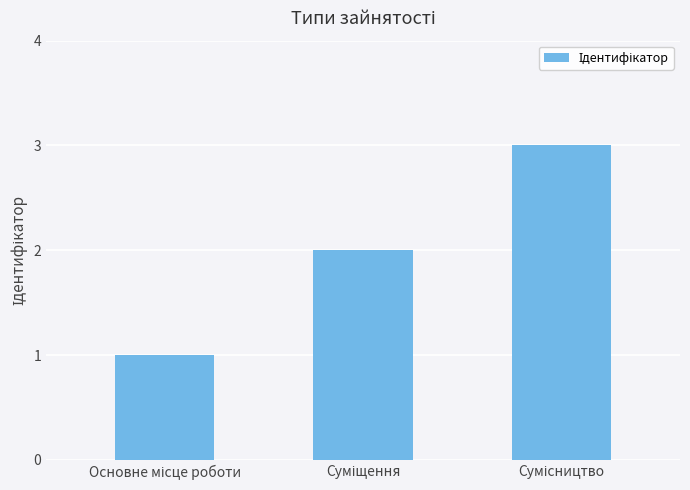

What is the maximum value shown in the chart?

3